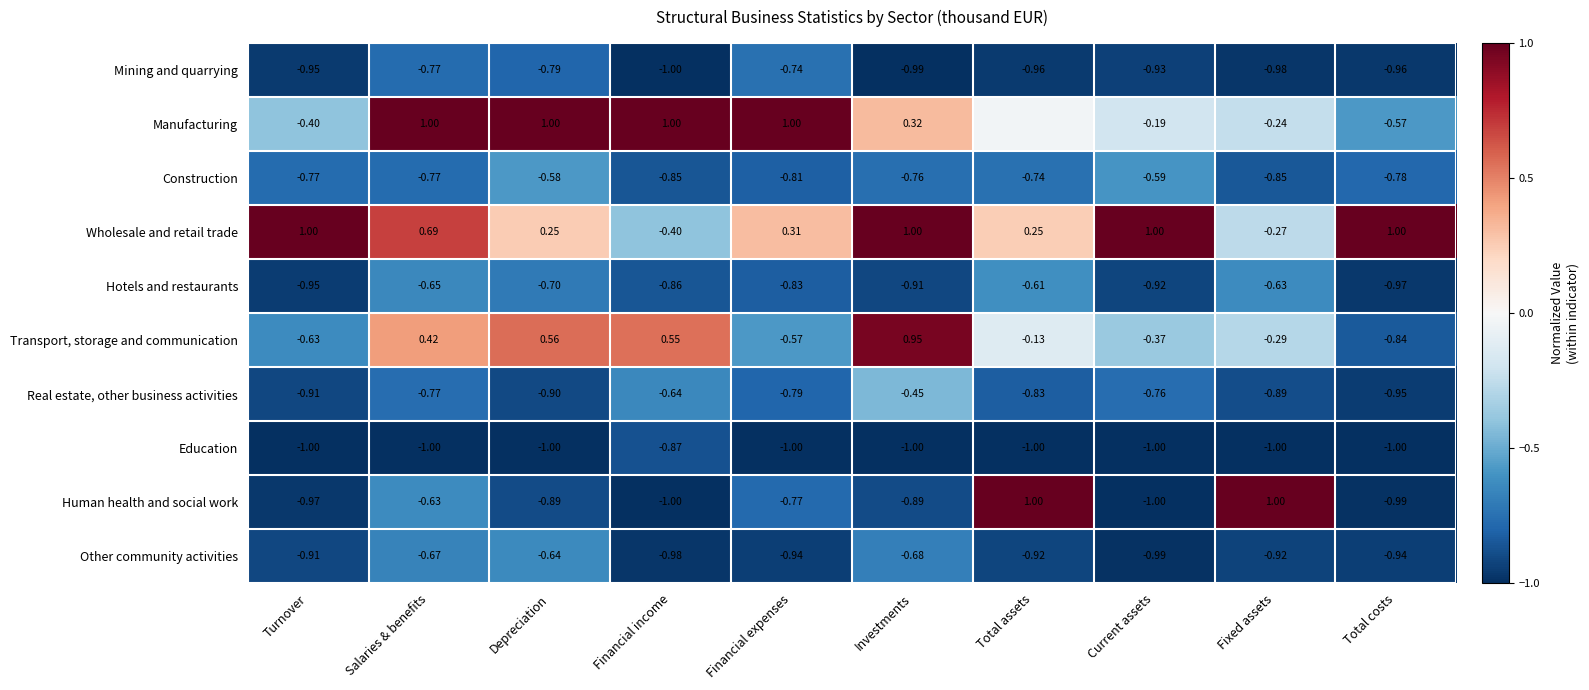

Rank the categories by Real estate, other business activities value from lowest to highest.

Total costs, Turnover, Depreciation, Fixed assets, Total assets, Financial expenses, Salaries & benefits, Current assets, Financial income, Investments